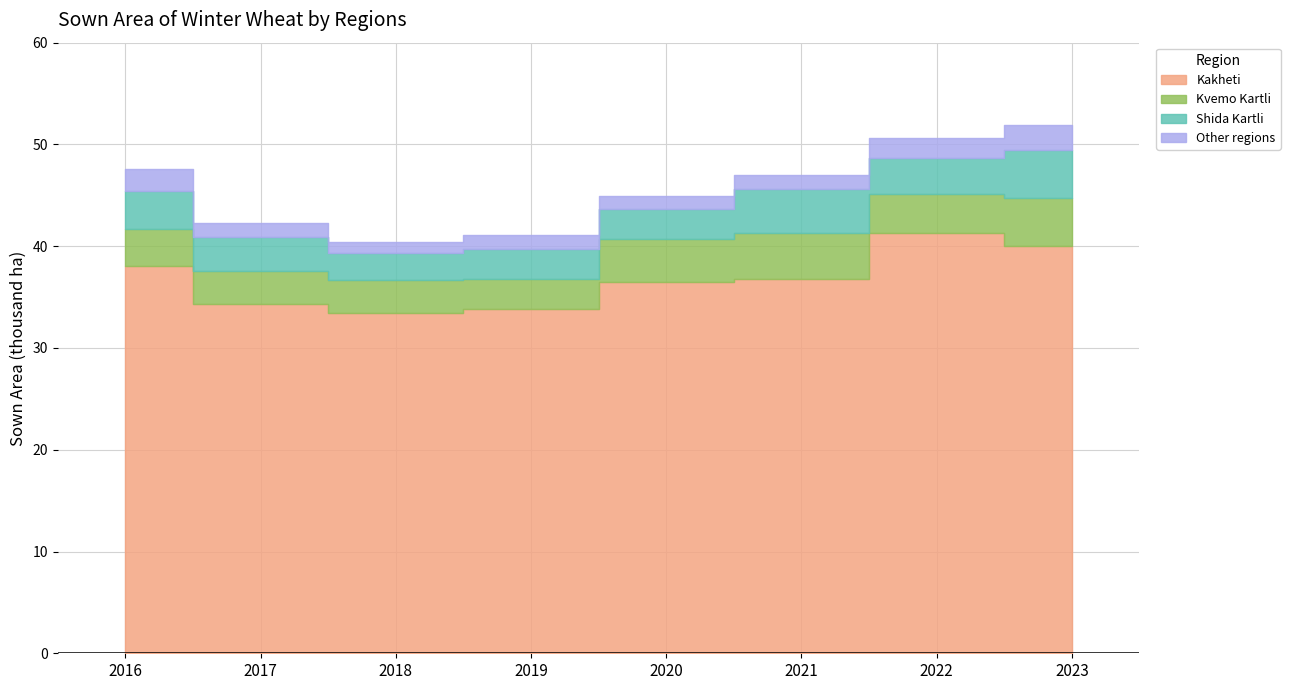

How many values in the Kakheti series are below 36?

3